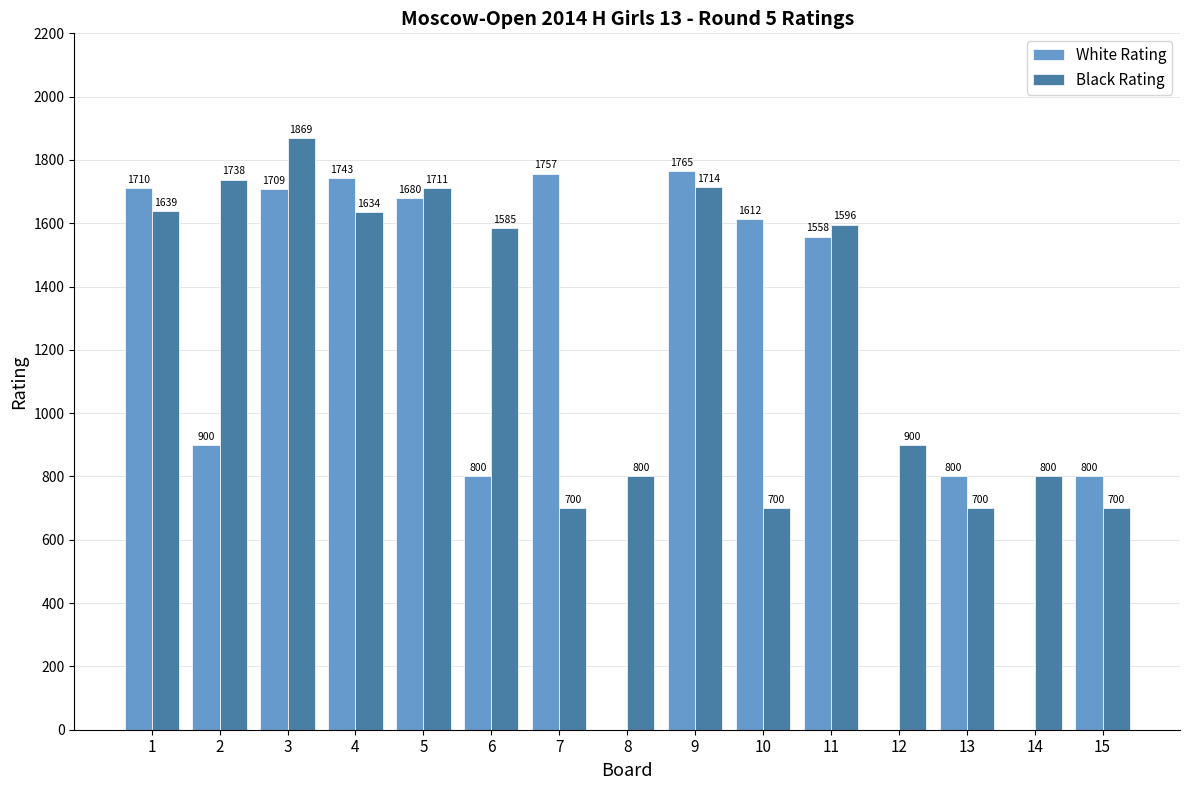

What is the total value across all series at 13?

1500